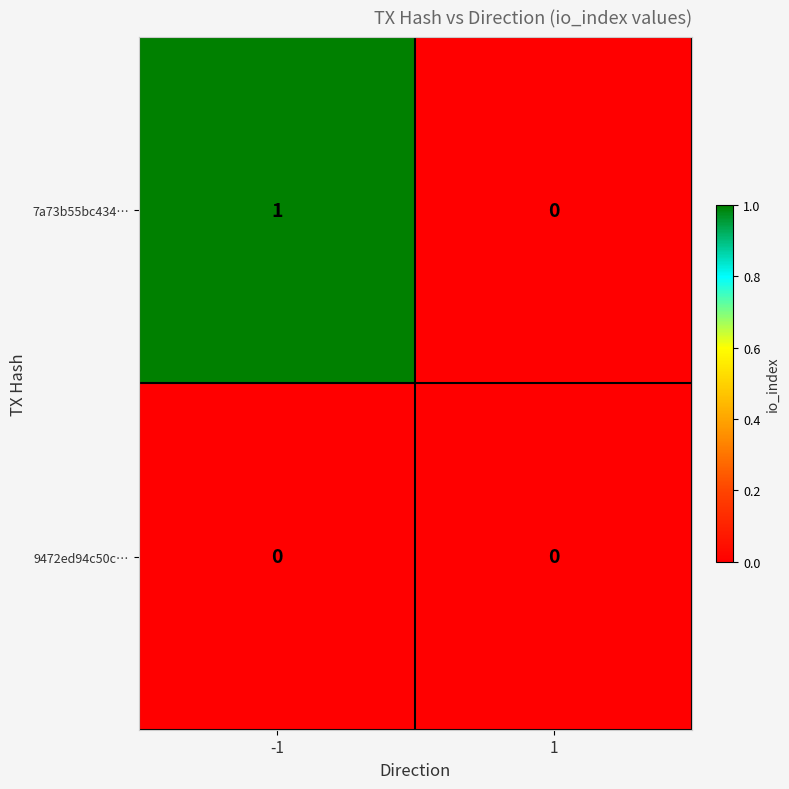

Which series has the widest spread of values?

7a73b55bc434…